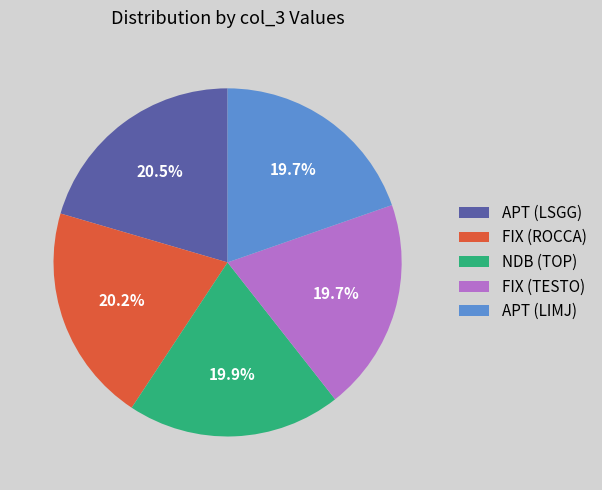

Which has a higher value, FIX (TESTO) or APT (LSGG)?

APT (LSGG)